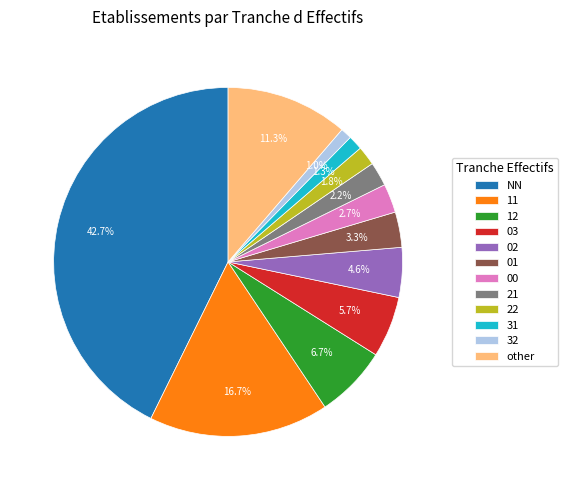

To the nearest percent, what is the difference between the largest and smallest slice percentages?

42%